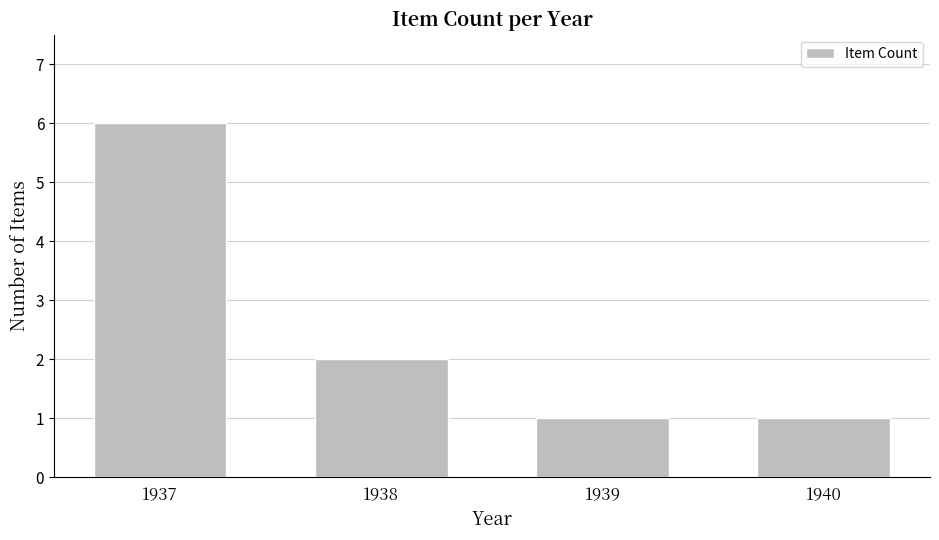

True or false: the data shows 2 at 1938.

True